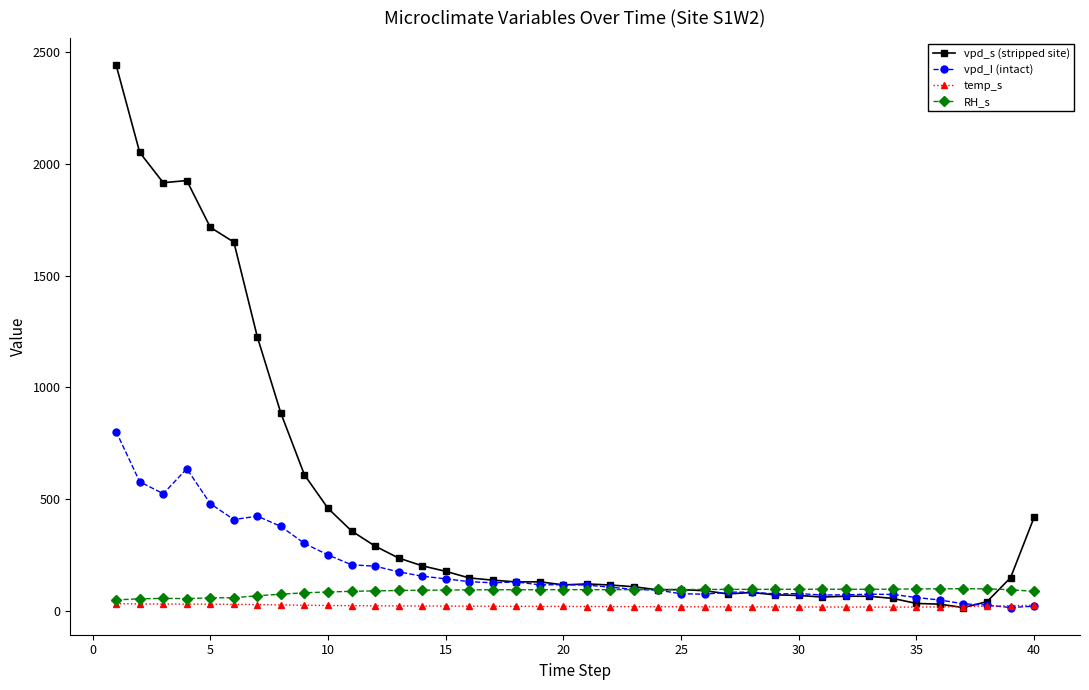

What are all the series names shown in the legend?

vpd_s (stripped site), vpd_I (intact), temp_s, RH_s